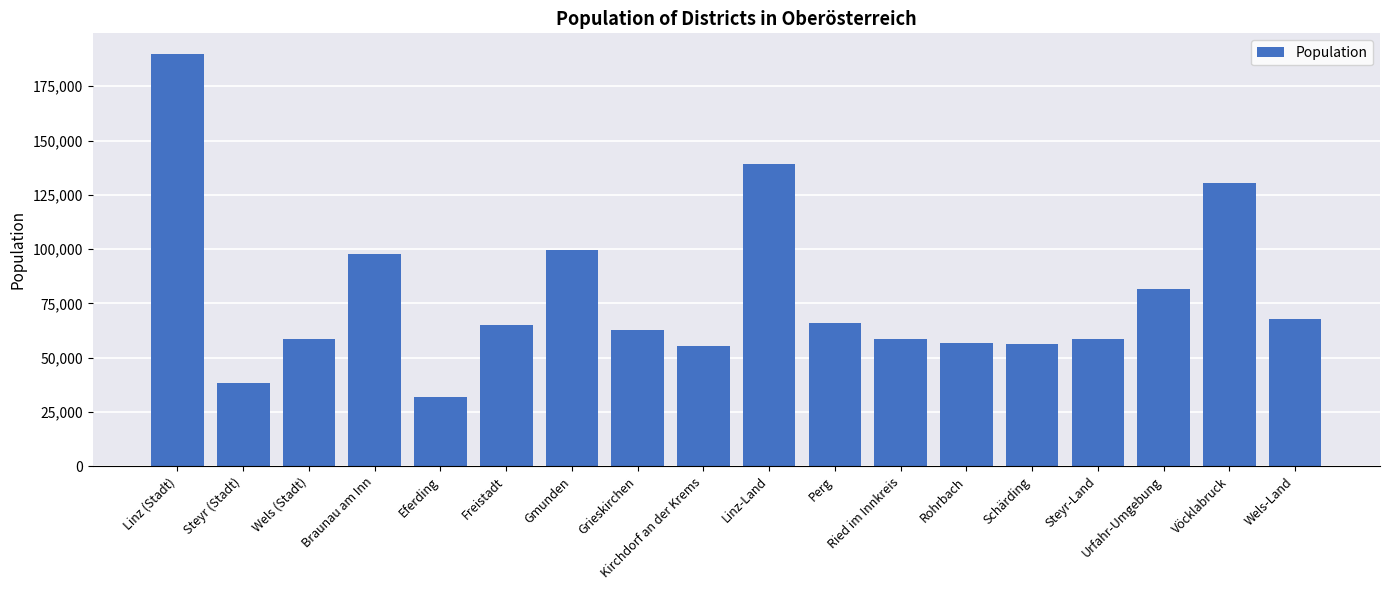

What is the difference between the values at Wels-Land and Eferding?

36204